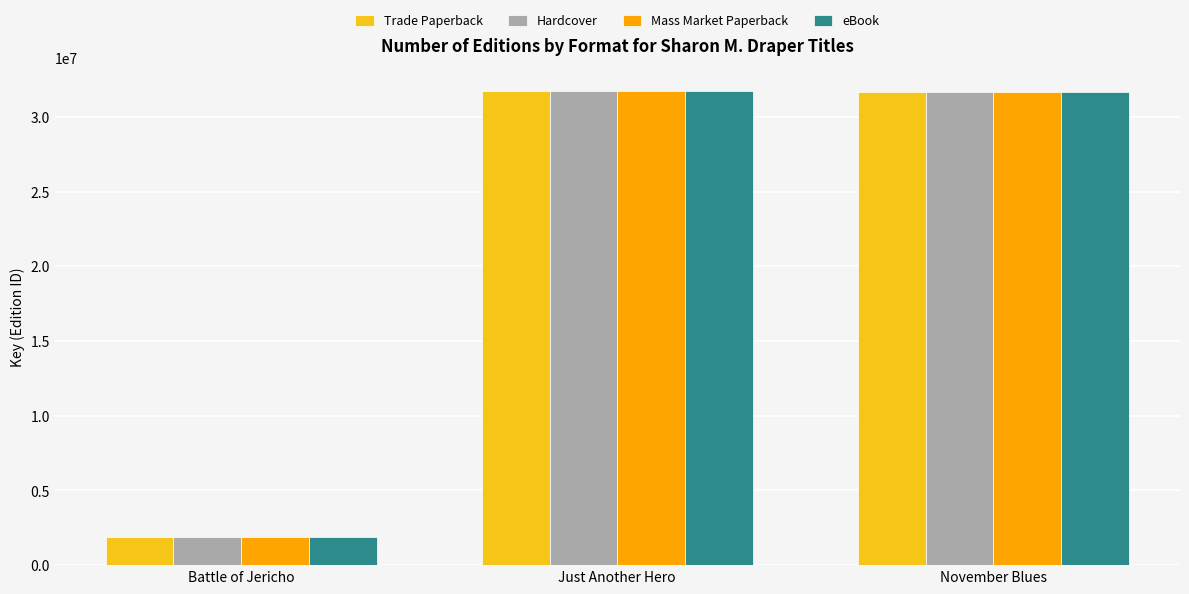

What is the total value across all series at Battle of Jericho?

7632380